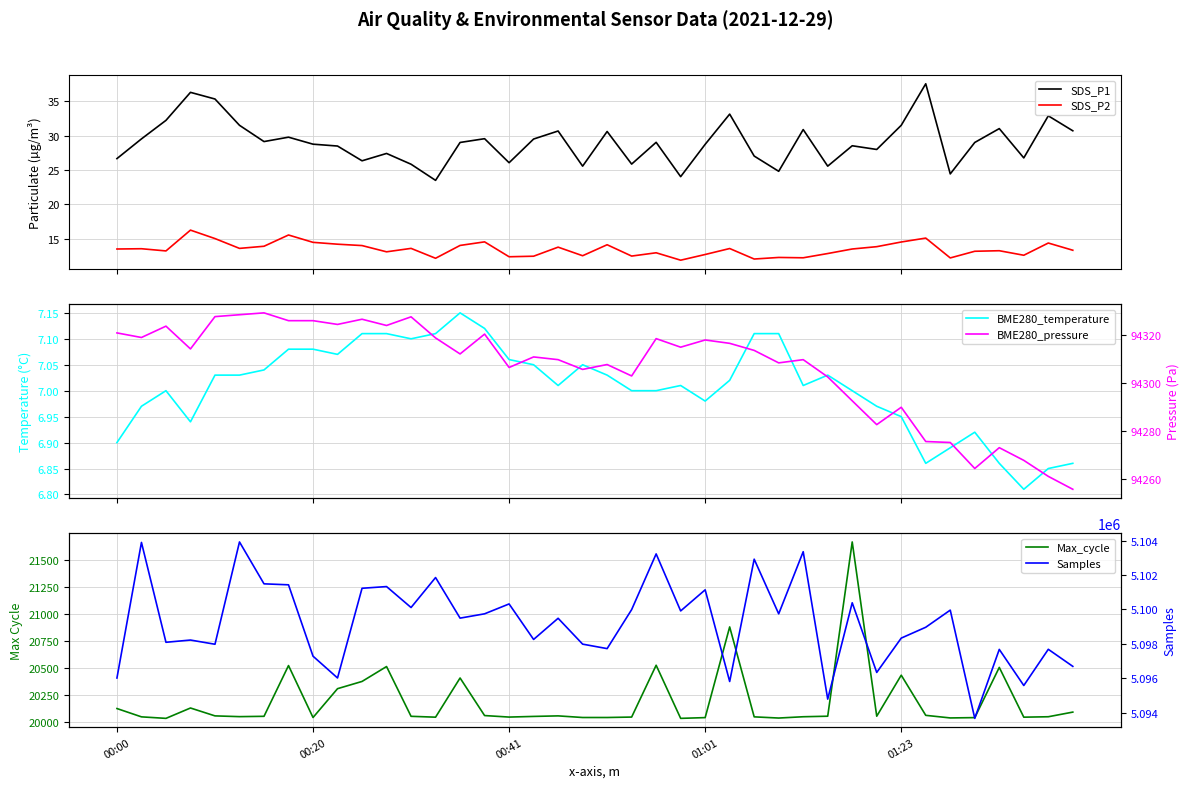

What is the label of the 25th point from the right?

15